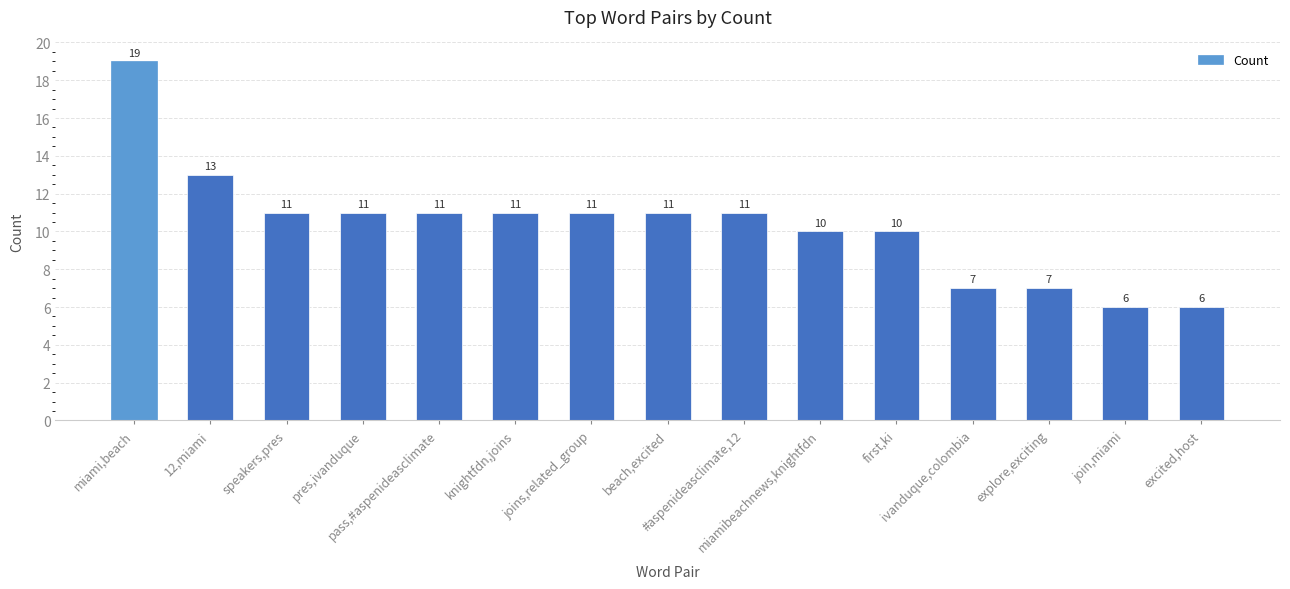

What is the greatest value displayed?

19